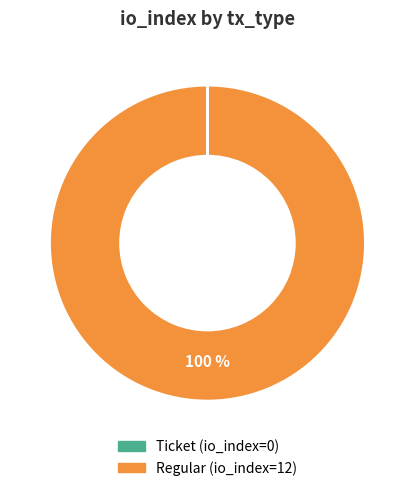

Is it true that Regular is 100% of the pie?

True